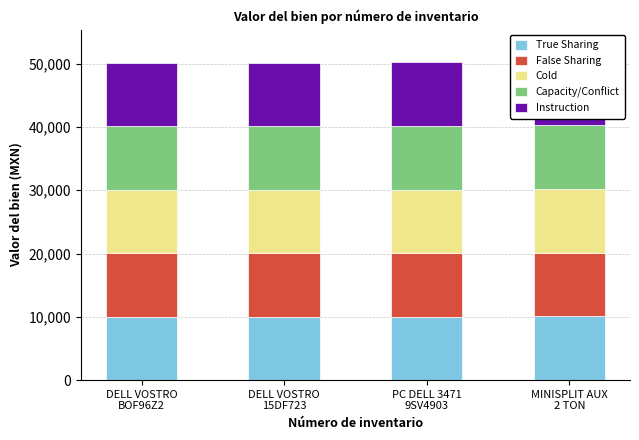

What is the highest value of the False Sharing series?

10056.0